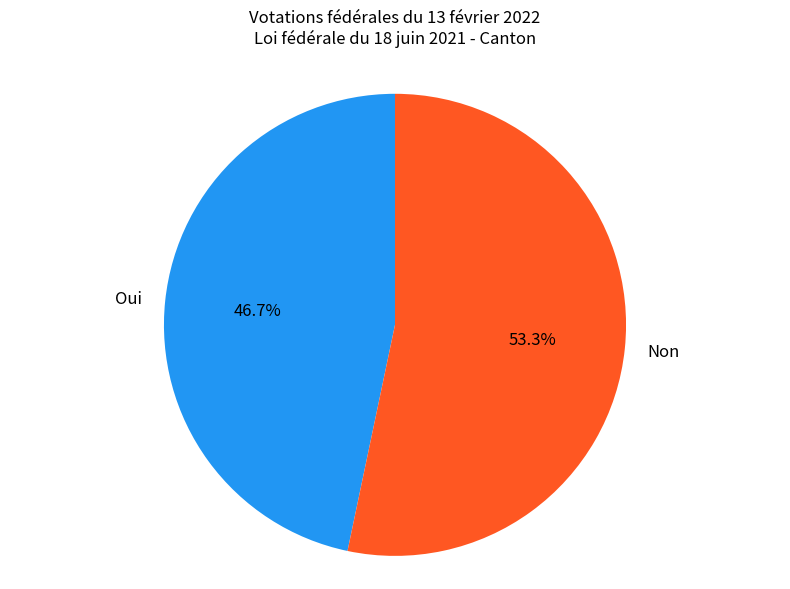

To the nearest percent, what is the difference between the largest and smallest slice percentages?

7%